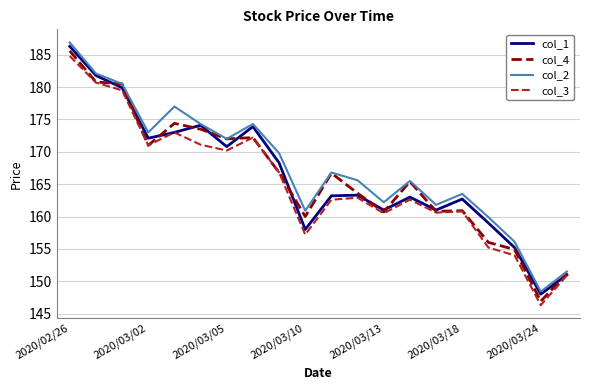

What is the maximum value for col_4?

185.6